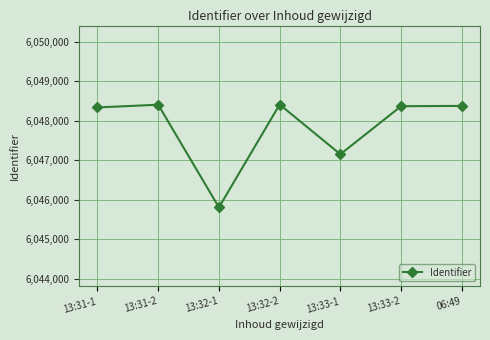

Does the chart have visible grid lines?

Yes